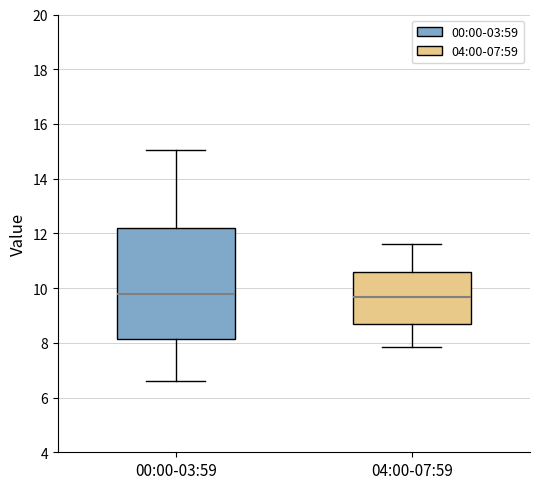

Reading left to right, transcribe this box plot: for each box, give where its median line is, the range the box spans, and where its two whiskers end, as read against the y-axis. The values are not printed on the chart, so give them approximately, as read against the axis.

00:00-03:59: median 9.8, box 8.2 to 12.2, whiskers 6.6 to 15.0
04:00-07:59: median 9.6, box 8.6 to 10.6, whiskers 7.8 to 11.6